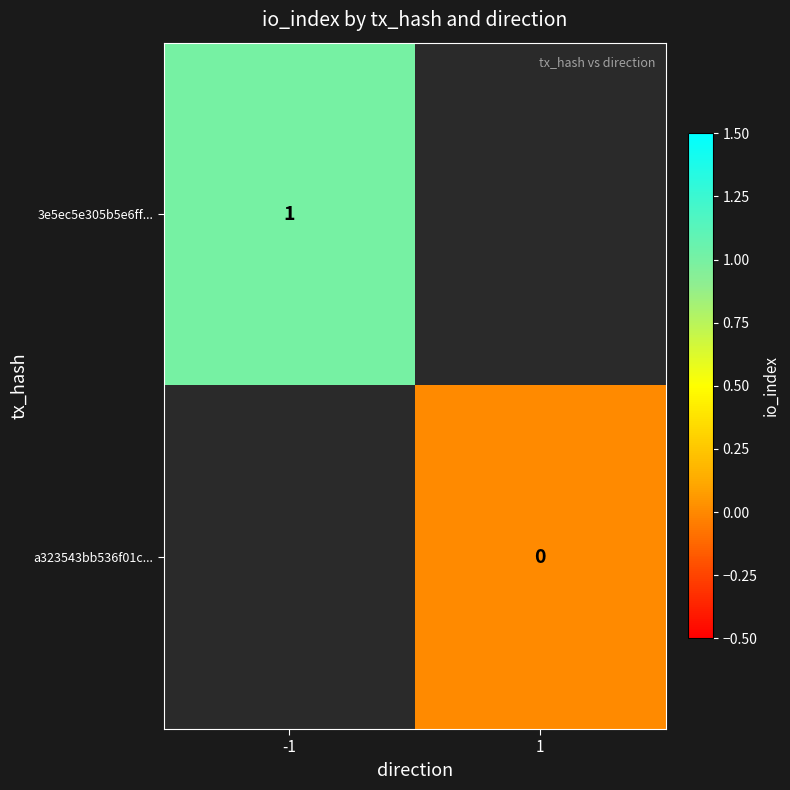

Rank the categories by 3e5ec5e305b5e6ff... value from lowest to highest.

-1, 1